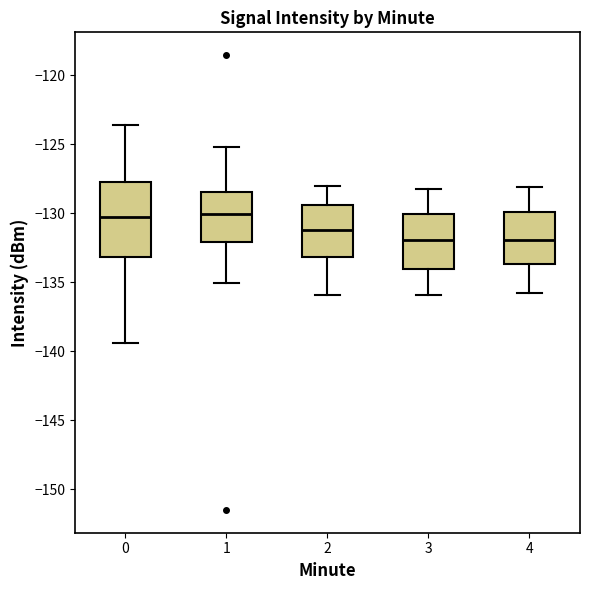

Reading left to right, transcribe this box plot: for each box, give where its median line is, the range the box spans, and where its two whiskers end, as read against the y-axis. The values are not printed on the chart, so give them approximately, as read against the axis.

0: median -130.5, box -133.0 to -127.5, whiskers -139.5 to -123.5
1: median -130.0, box -132.0 to -128.5, whiskers -135.0 to -125.0
2: median -131.0, box -133.0 to -129.5, whiskers -136.0 to -128.0
3: median -132.0, box -134.0 to -130.0, whiskers -136.0 to -128.0
4: median -132.0, box -133.5 to -130.0, whiskers -136.0 to -128.0